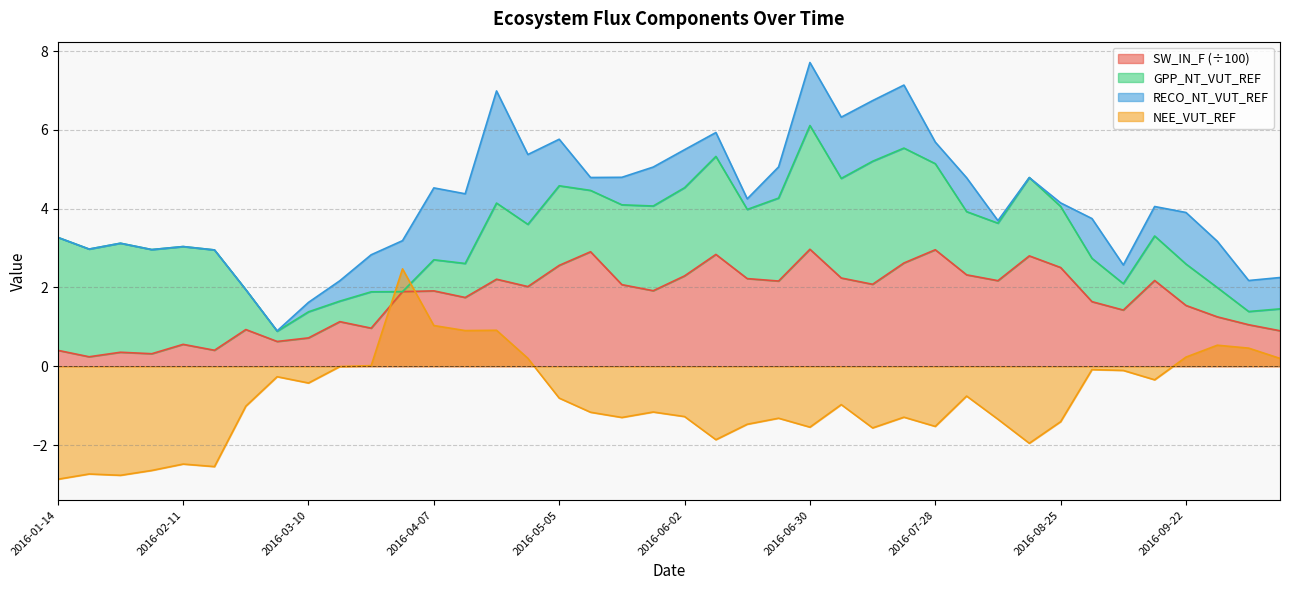

At which category does NEE_VUT_REF reach its first local peak?

2016-01-21